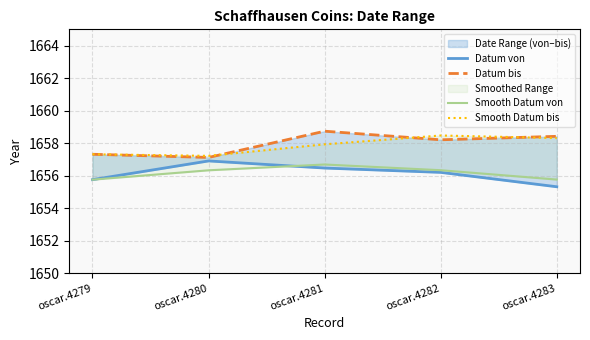

True or false: Datum bis and Smooth Datum bis intersect in this chart.

True